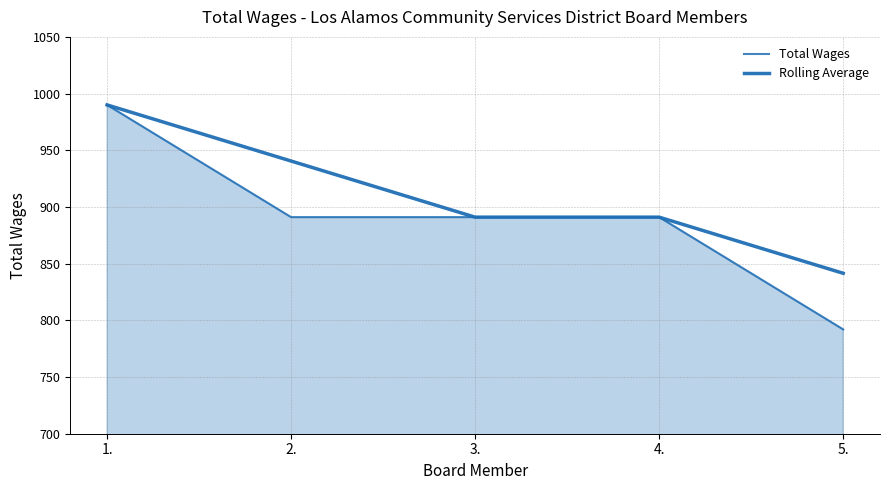

Does the chart display data point markers on the line(s)?

No